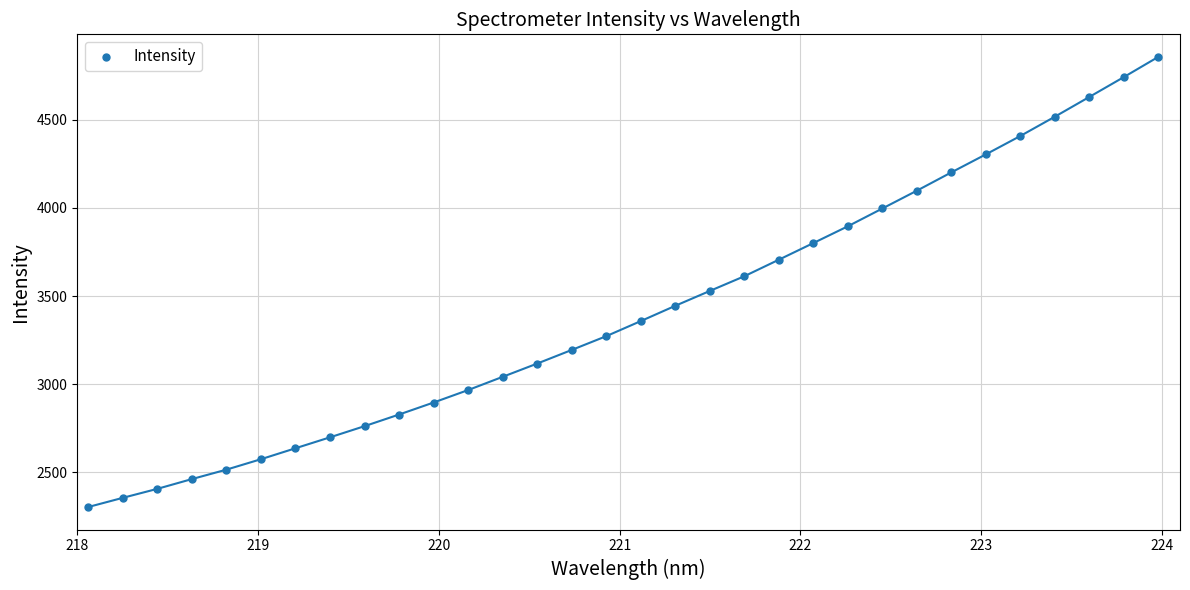

What is the range of X values (max minus min)?

5.9